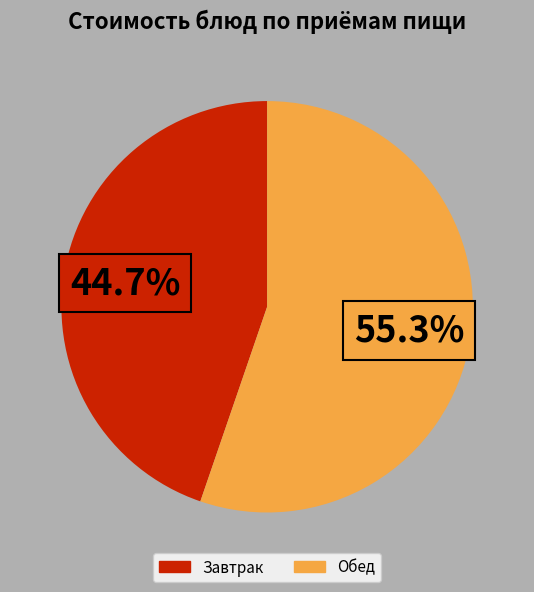

To the nearest percent, what is the difference between the largest and smallest slice percentages?

11%